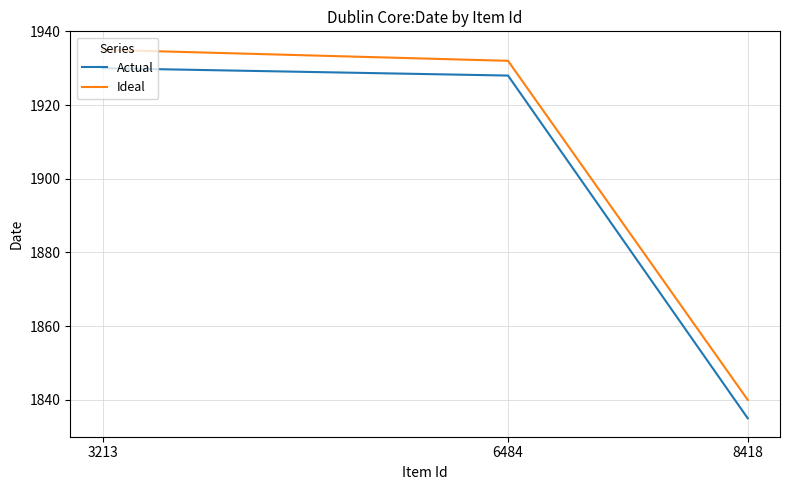

At how many categories does at least one series exceed 1862?

2